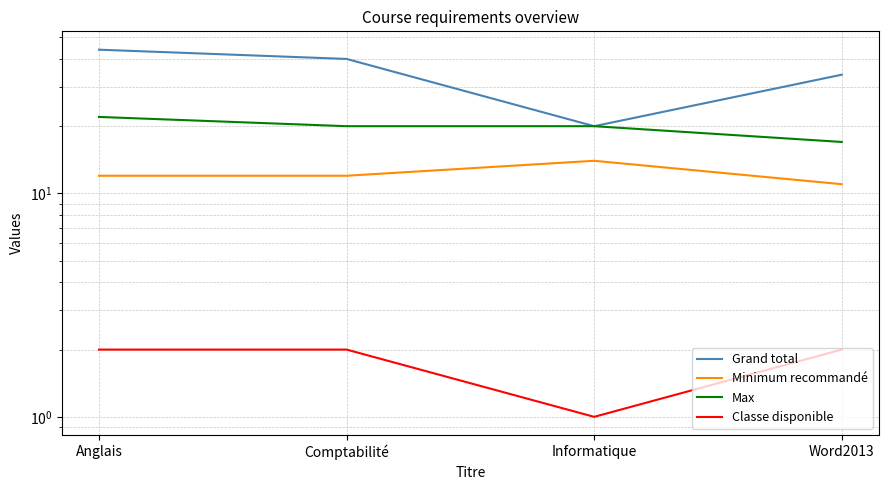

Read the Grand total value at Word2013, to the nearest 5.

35